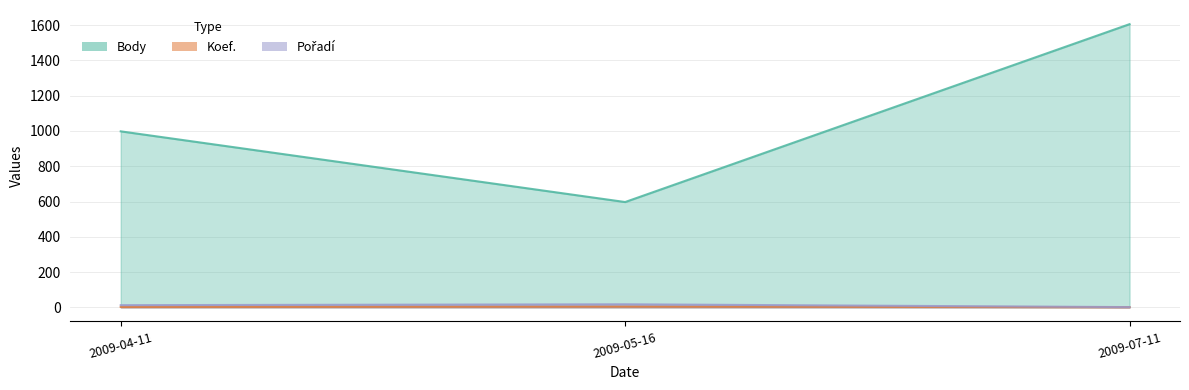

Count the Koef. values in the range 1 to 4.

3